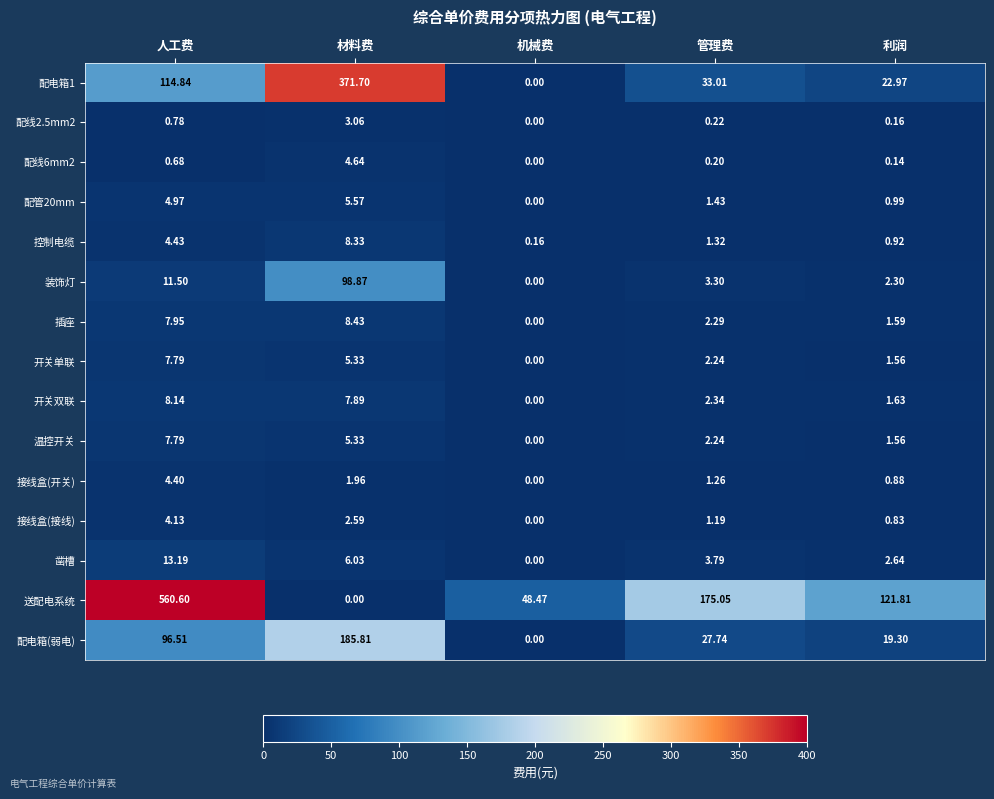

How many positive values does the 配线6mm2 series have?

4